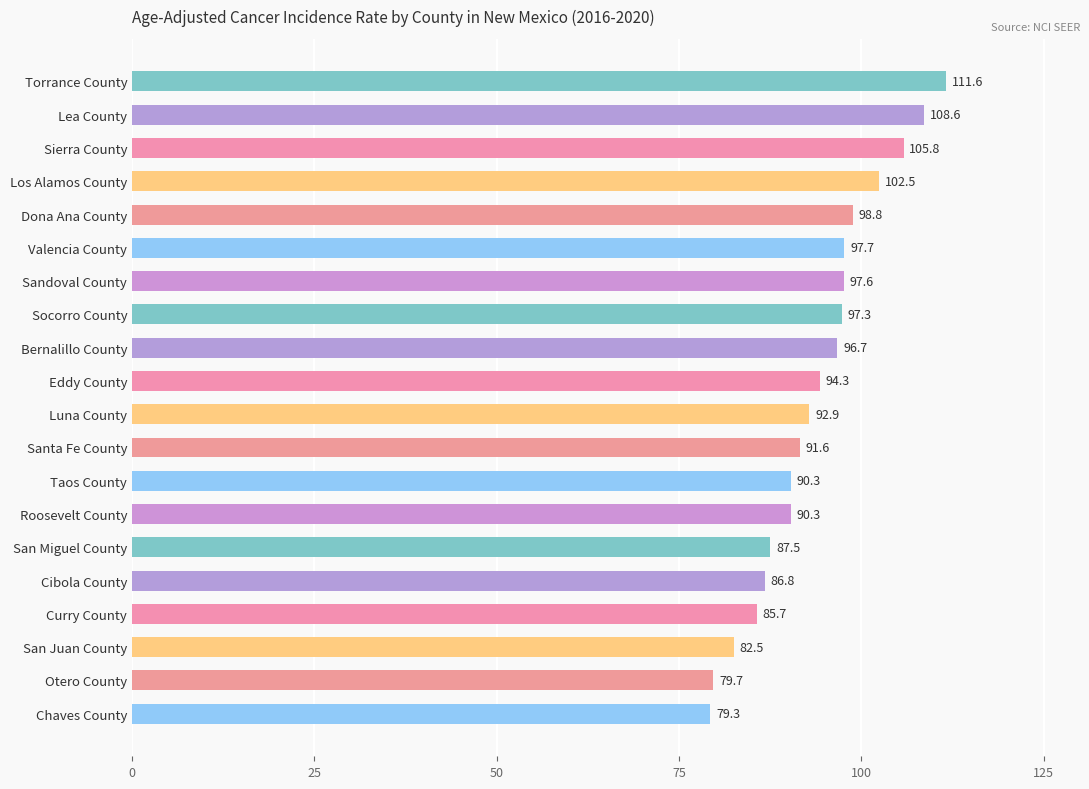

How many bars are there in total?

20